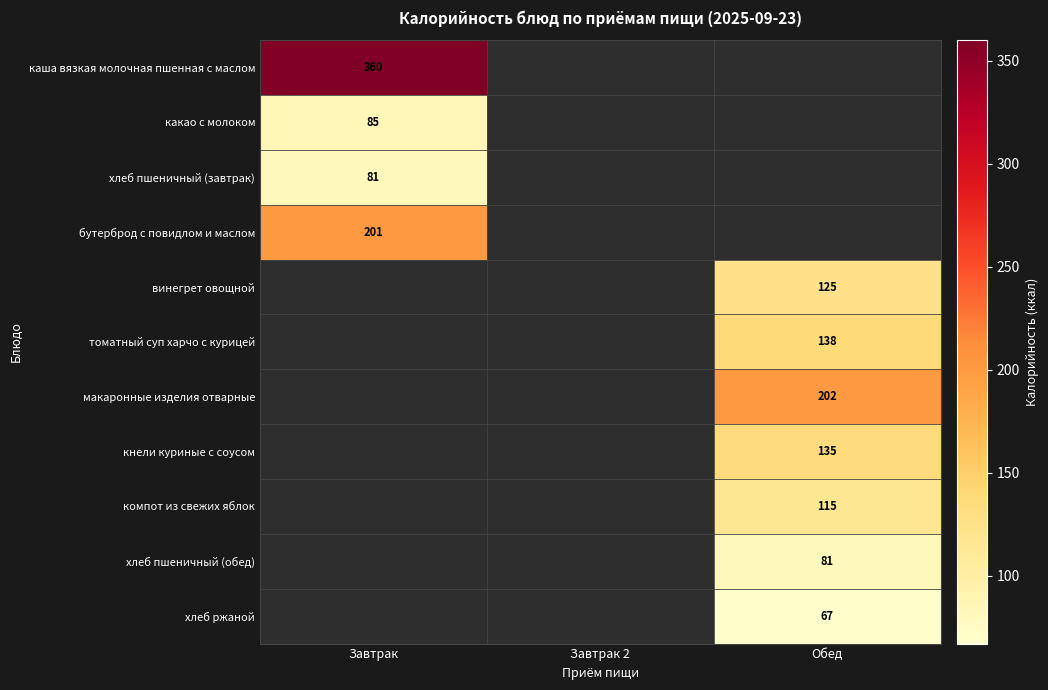

The бутерброд с повидлом и маслом series shows 285 at Завтрак. True or false?

False